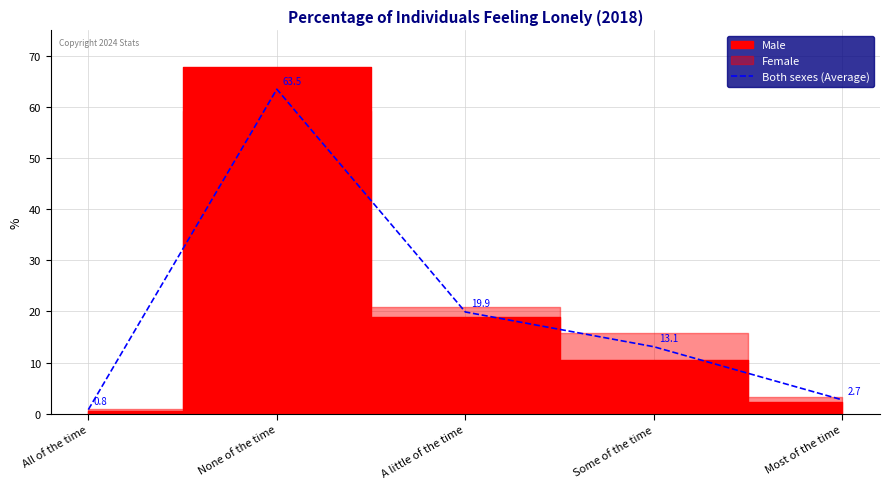

True or false: the data shows 4.1 at Most of the time.

False